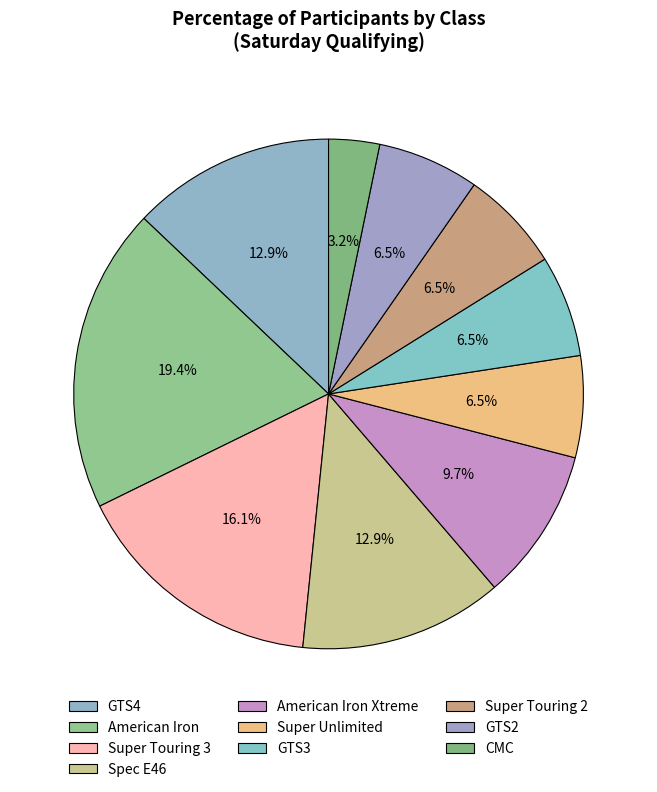

How many slices are in this pie chart?

10